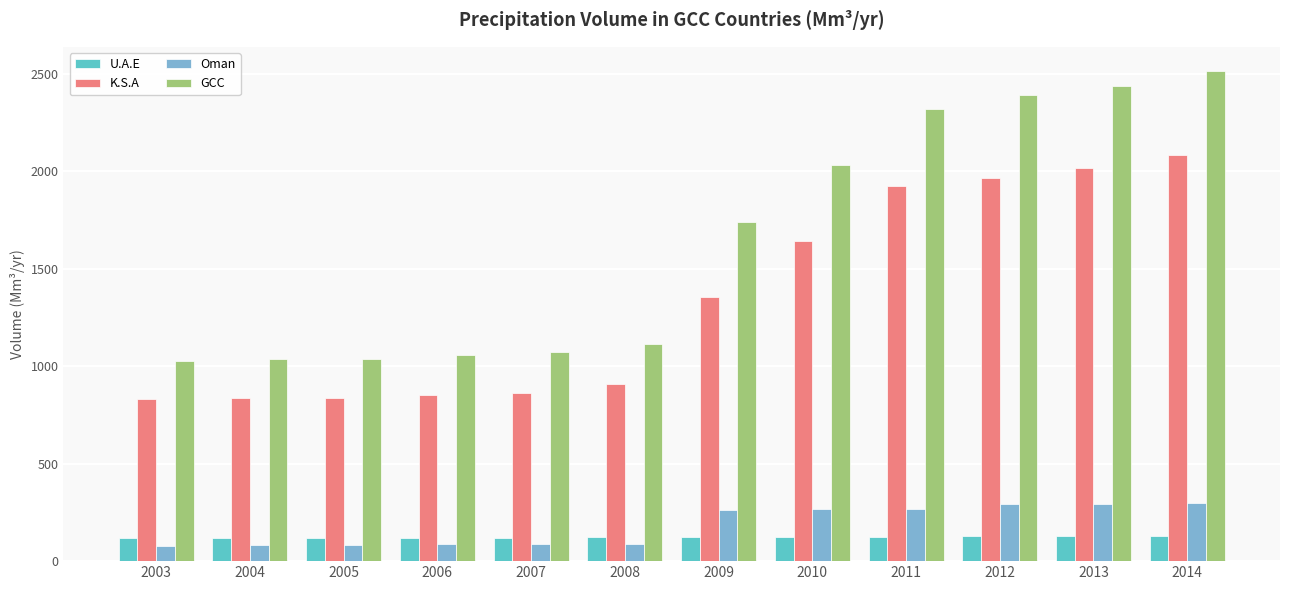

Which series has the largest total across all categories?

GCC